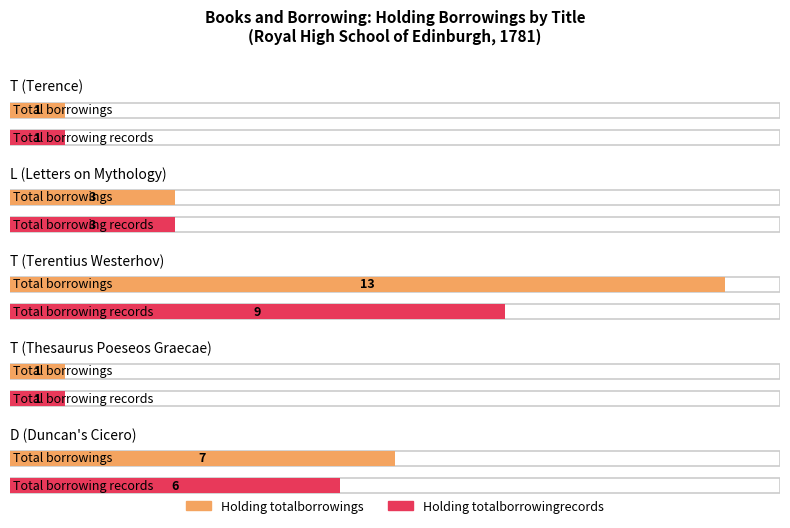

Reading right to left, transcribe all the data shown in this chart.

Holding totalborrowings: D=7	T=1	T=13	L=3	T=1
Holding totalborrowingrecords: D=6	T=1	T=9	L=3	T=1